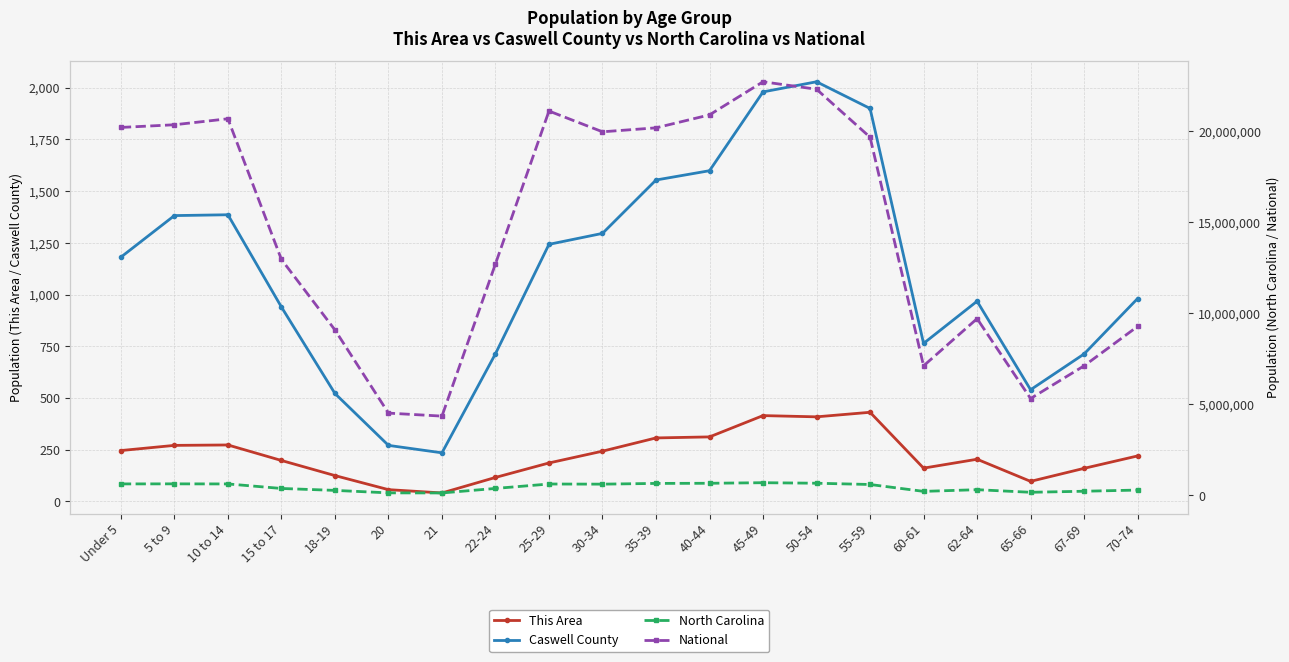

What is the total value across all series at 21?

4490739